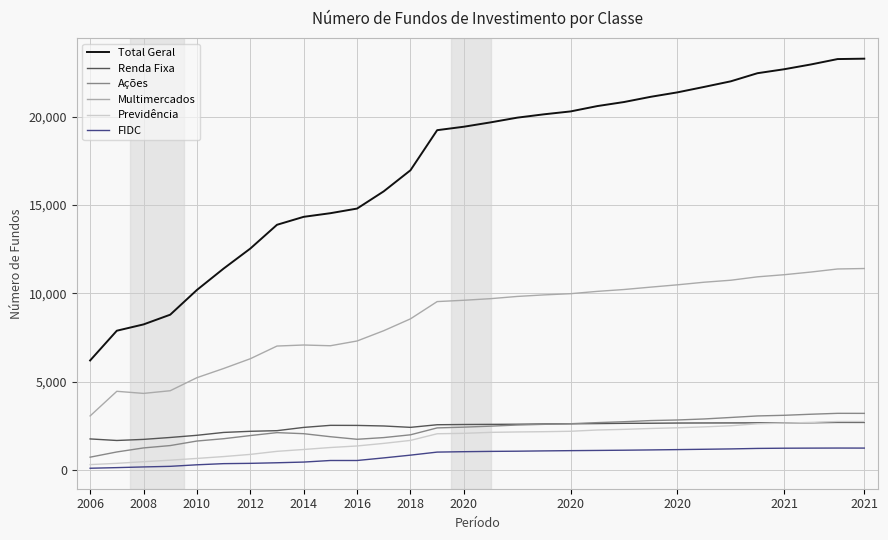

What is the highest value of the Multimercados series?

11409